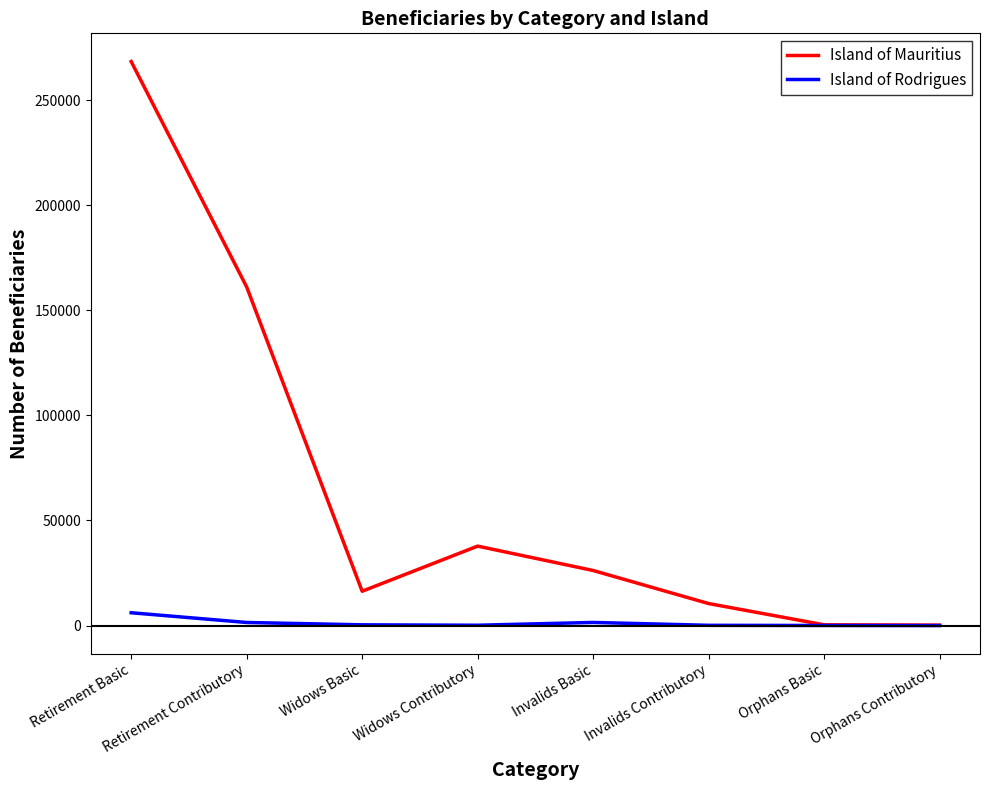

Which series changed the most between Retirement Contributory and Orphans Basic?

Island of Mauritius